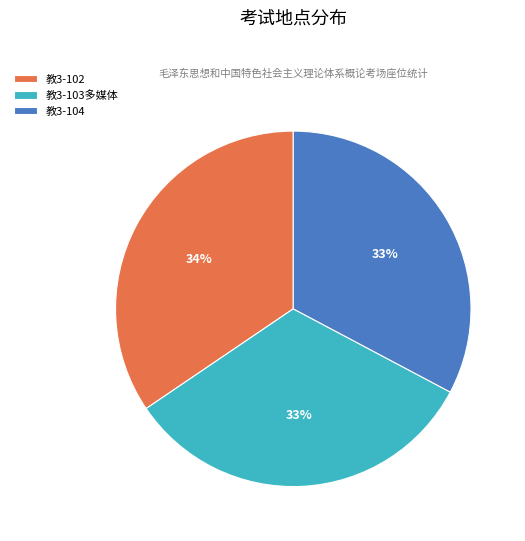

Is 教3-103多媒体 the majority of the pie?

No